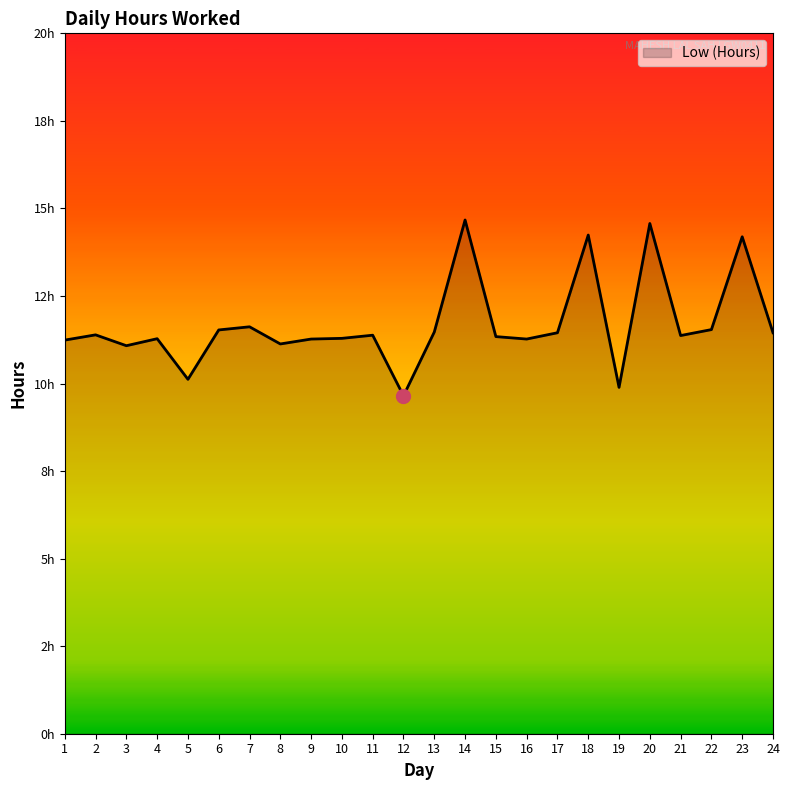

What is the change in value from 17 to 18?

+2.8